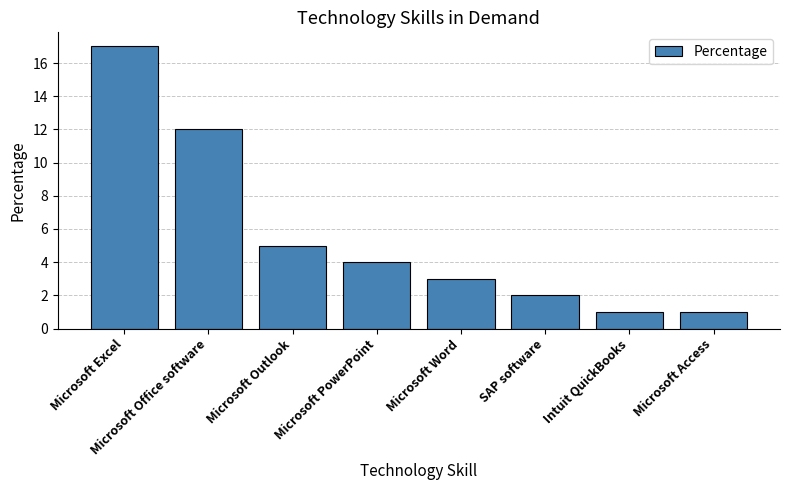

What is the greatest value displayed?

17